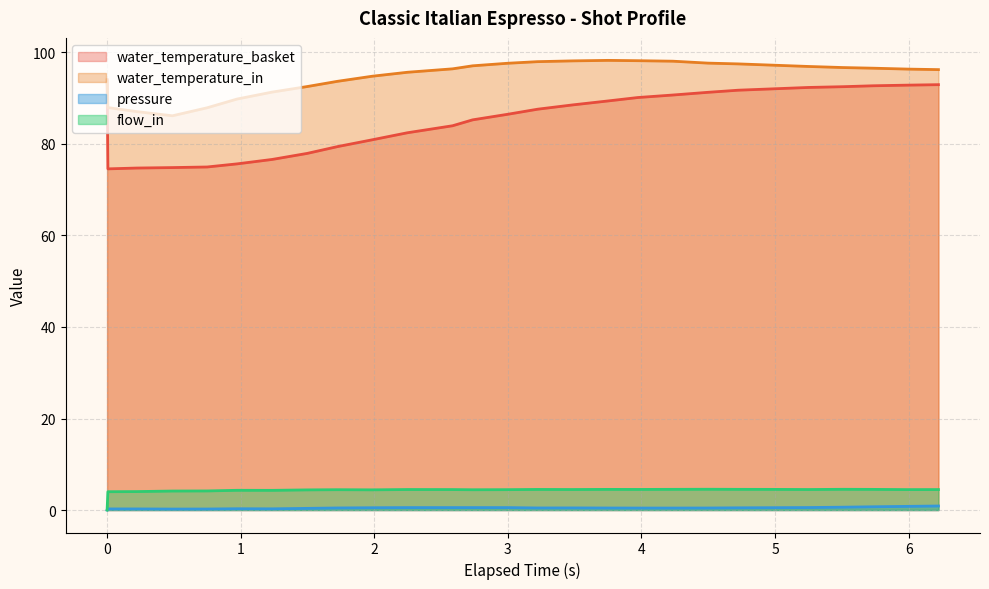

Which series has the widest spread of values?

water_temperature_basket